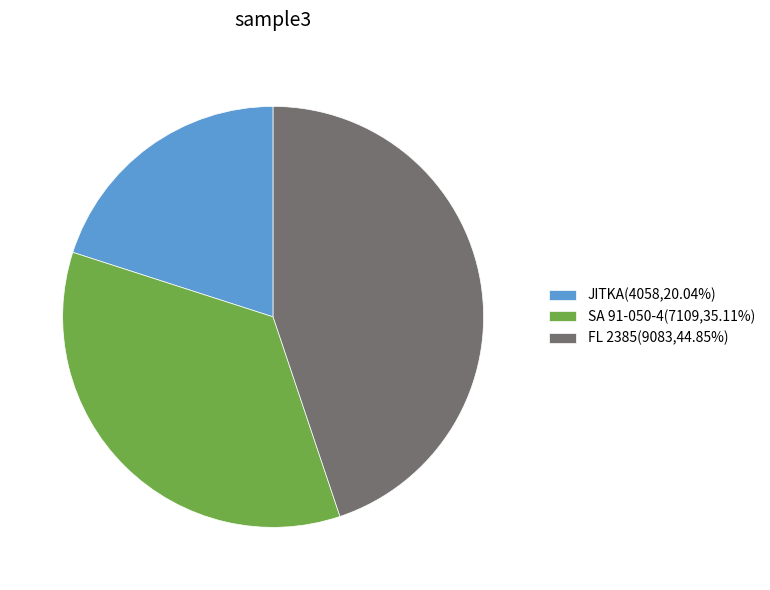

True or false: FL 2385 accounts for 53% of the total.

False